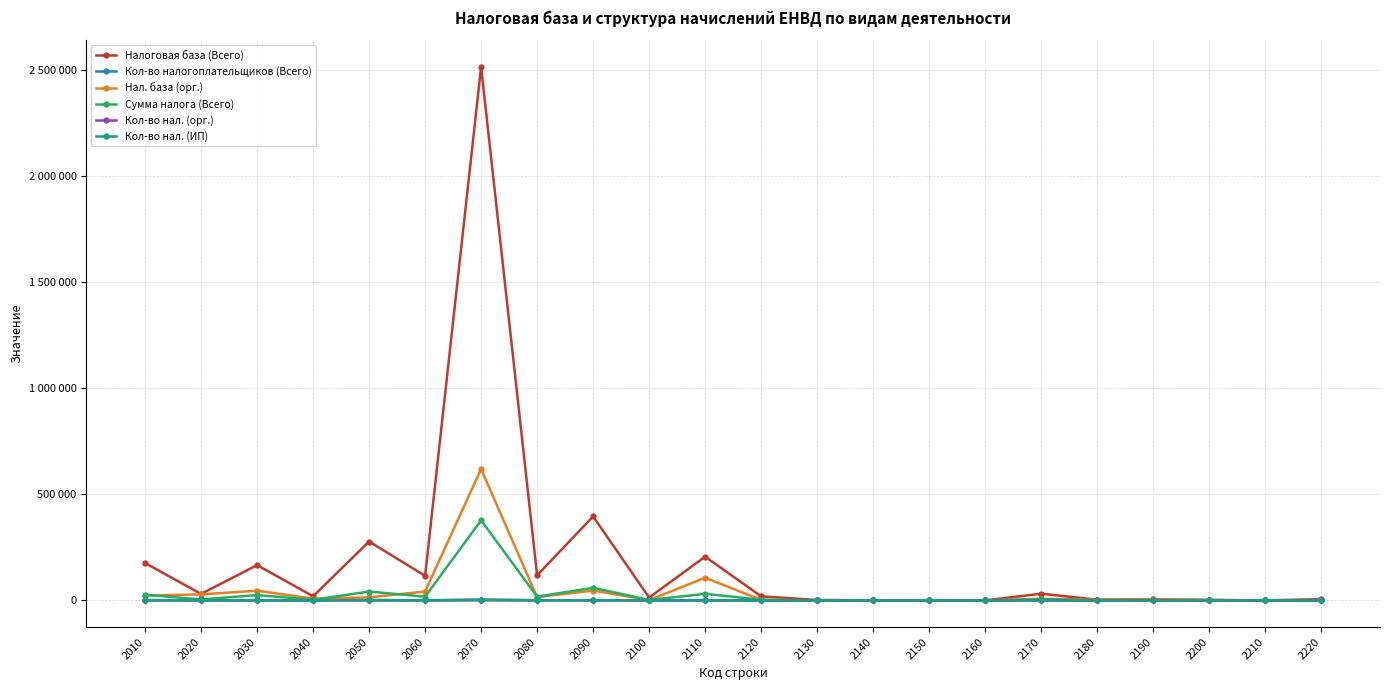

True or false: Кол-во налогоплательщиков (Всего) has a value of -1037 at 2210.

False